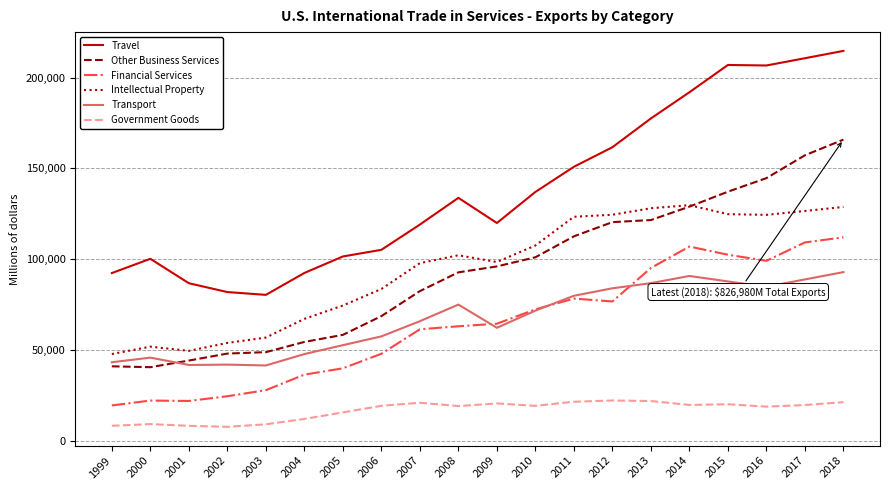

True or false: Travel has more than 0 points higher than both neighbors.

True